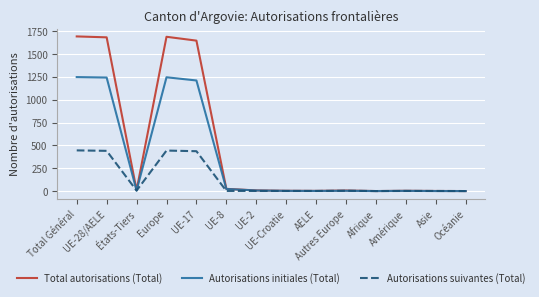

What is the maximum value shown in the chart?

1692